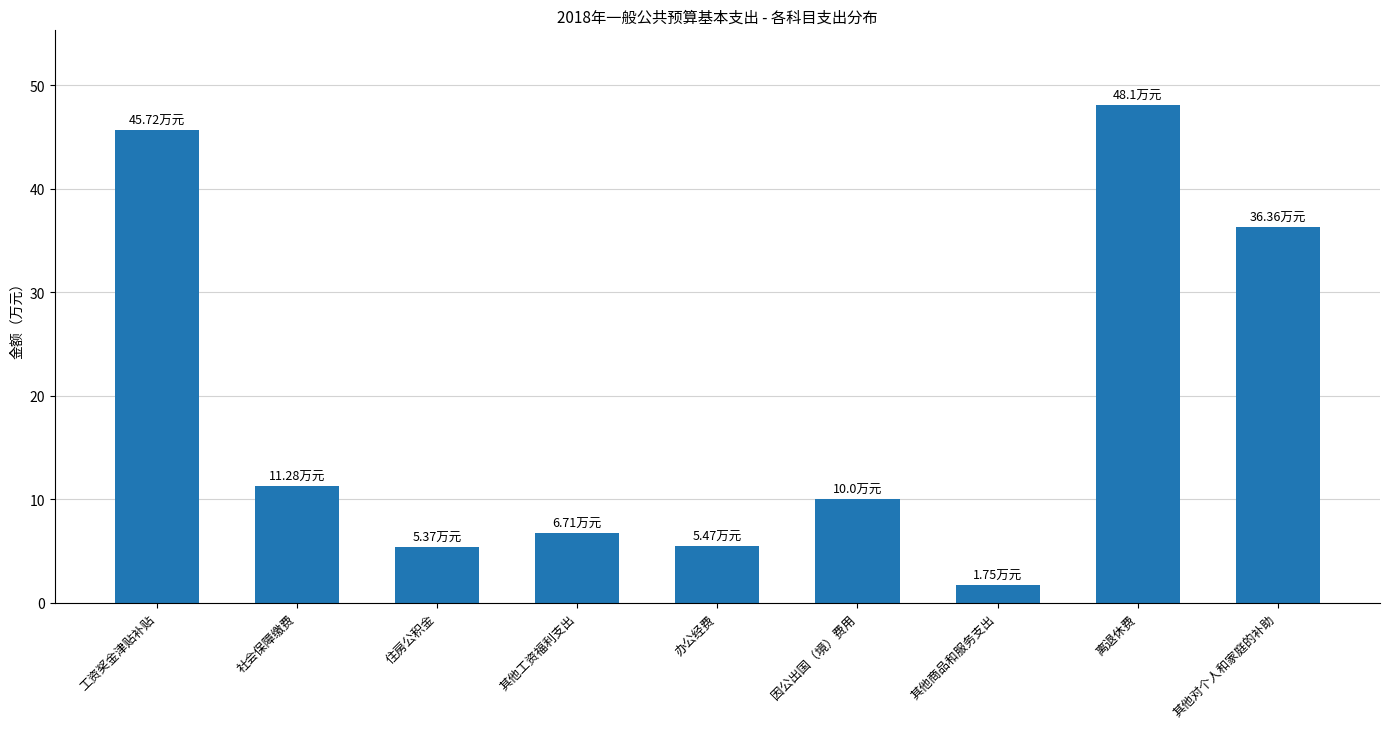

Which category has the highest value across all series?

离退休费